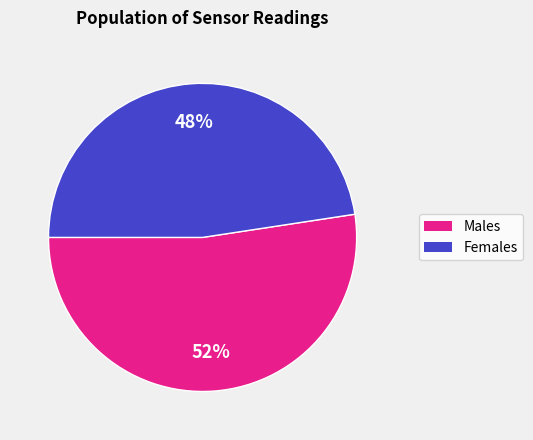

Is there a majority slice in this chart?

Yes